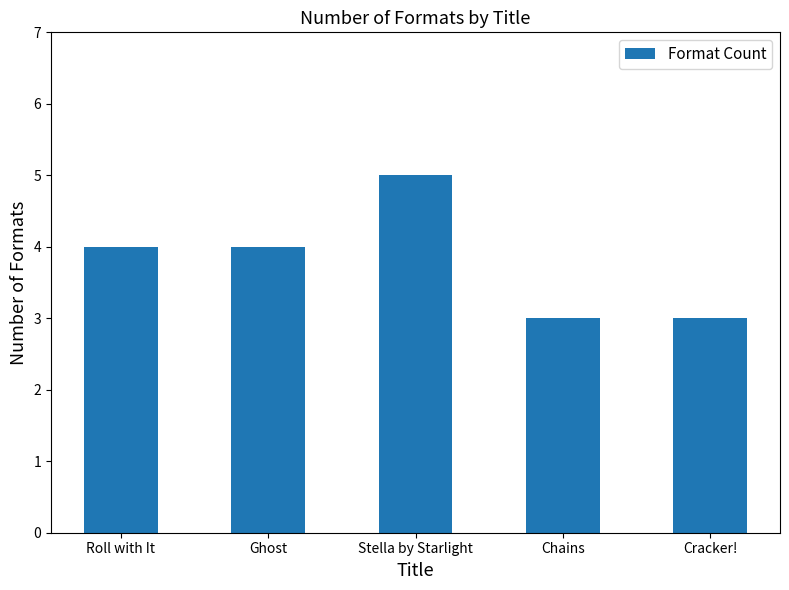

What value does the data have at Roll with It?

4